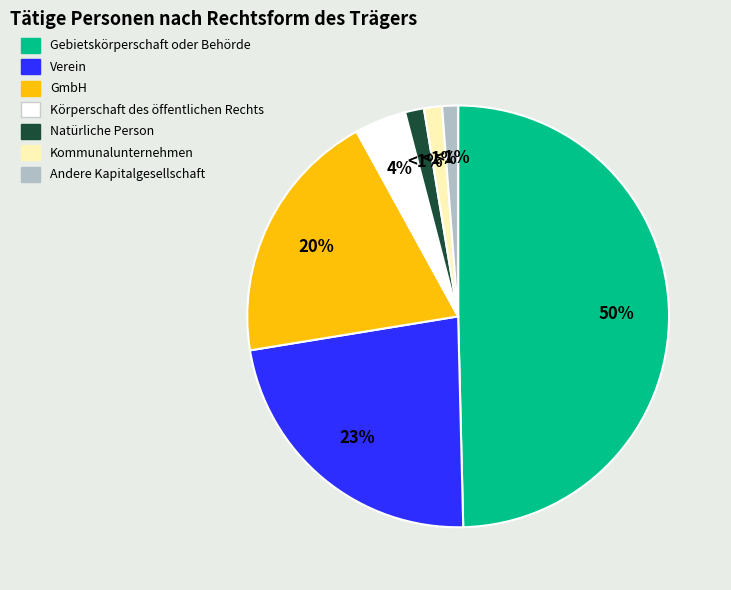

Combined, do Verein and GmbH account for over 50%?

No